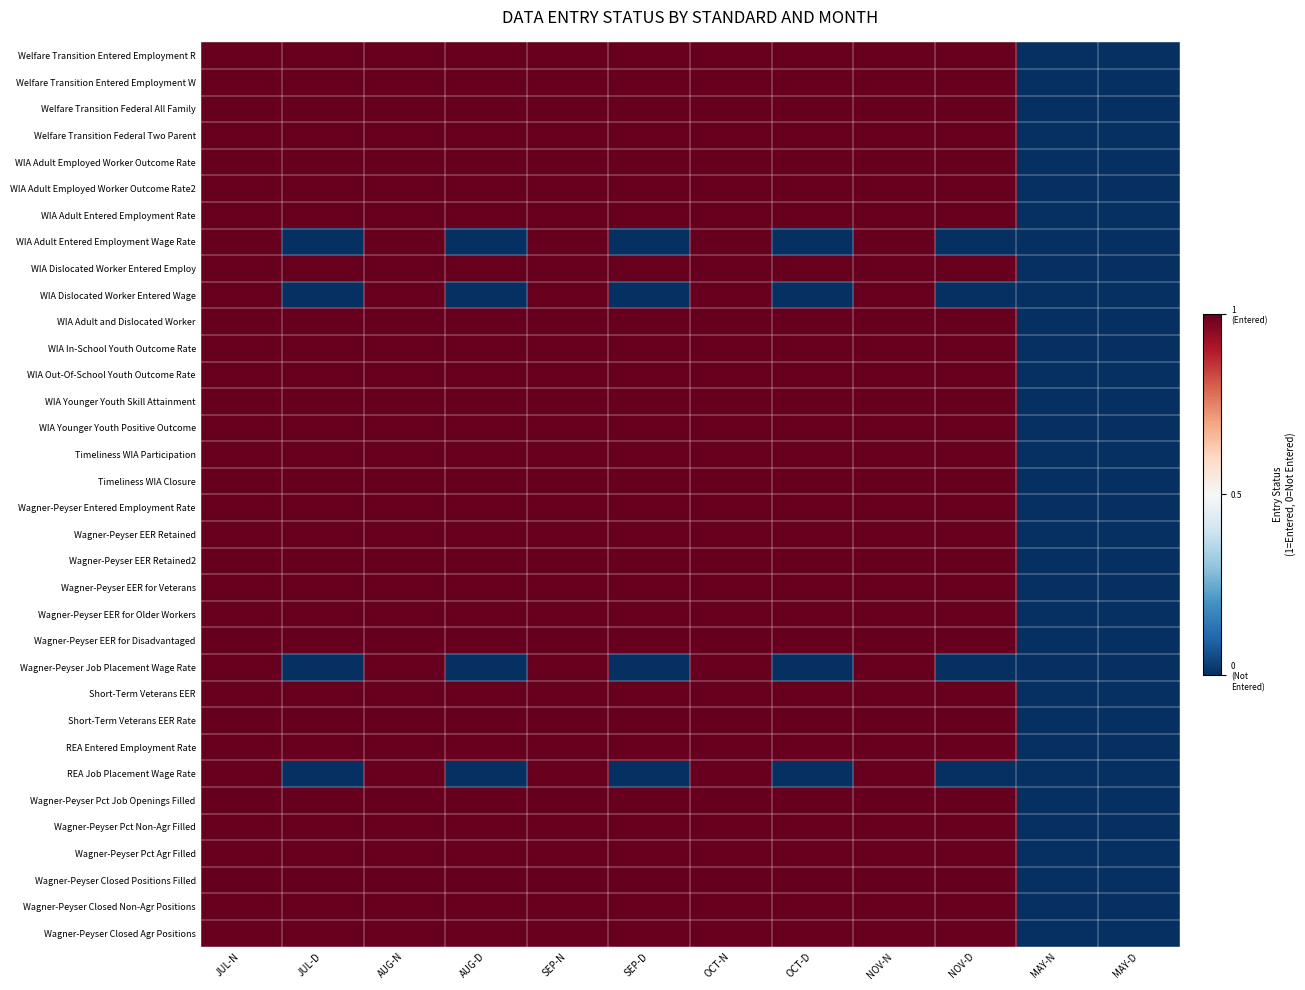

How many data points does each series have?

12